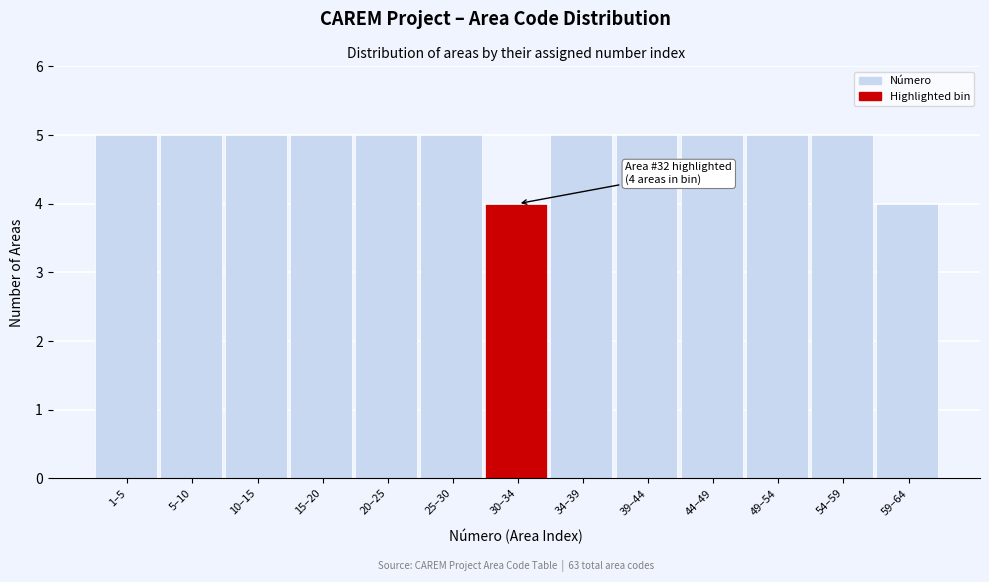

Reading left to right, what are all the values shown in this chart?

1–5=5	5–10=5	10–15=5	15–20=5	20–25=5	25–30=5	30–34=4	34–39=5	39–44=5	44–49=5	49–54=5	54–59=5	59–64=4